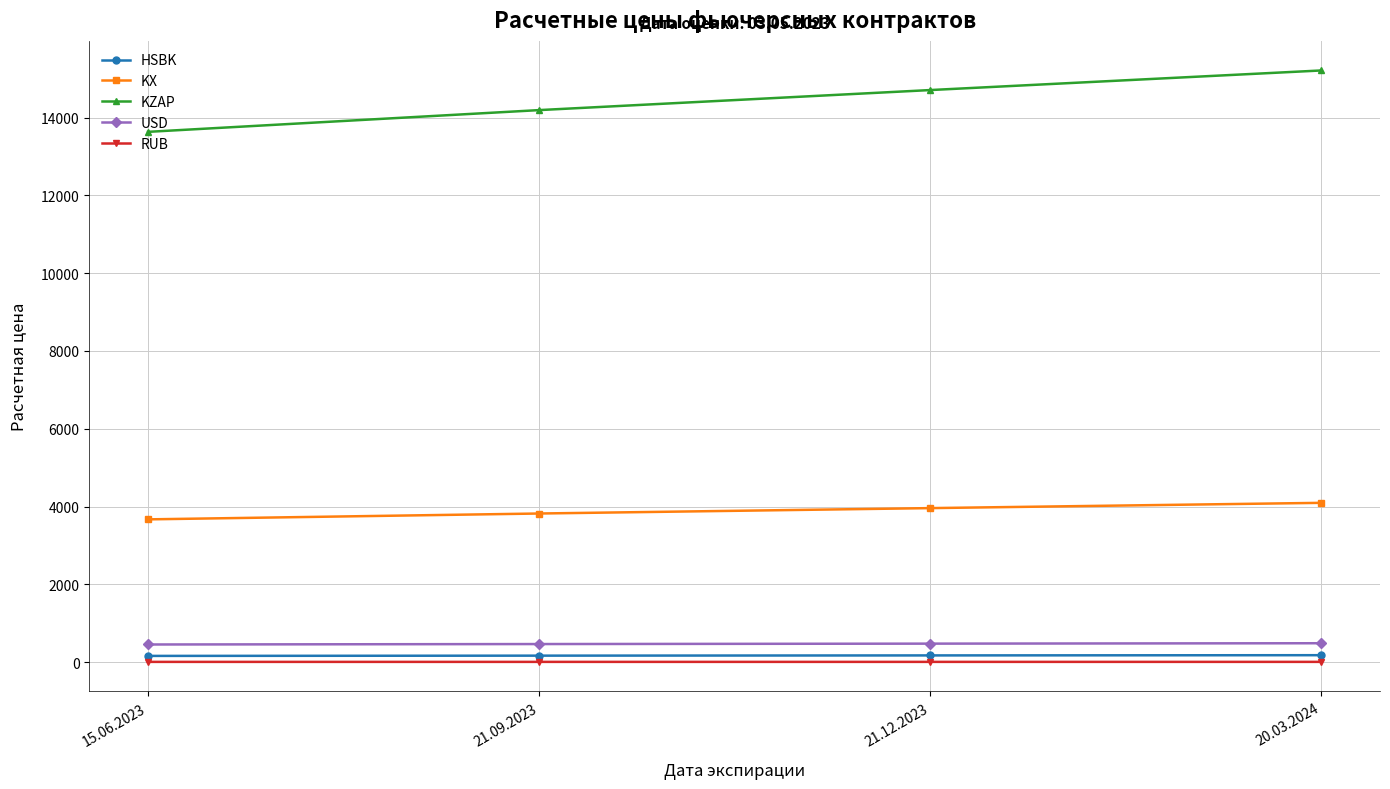

True or false: HSBK has more than 1 interior local peaks.

False